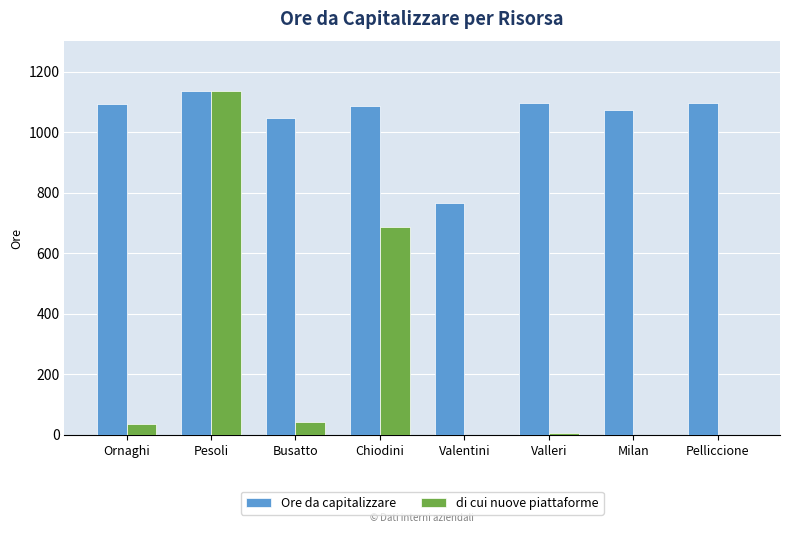

At which category does the chart reach its peak across all series?

Pesoli